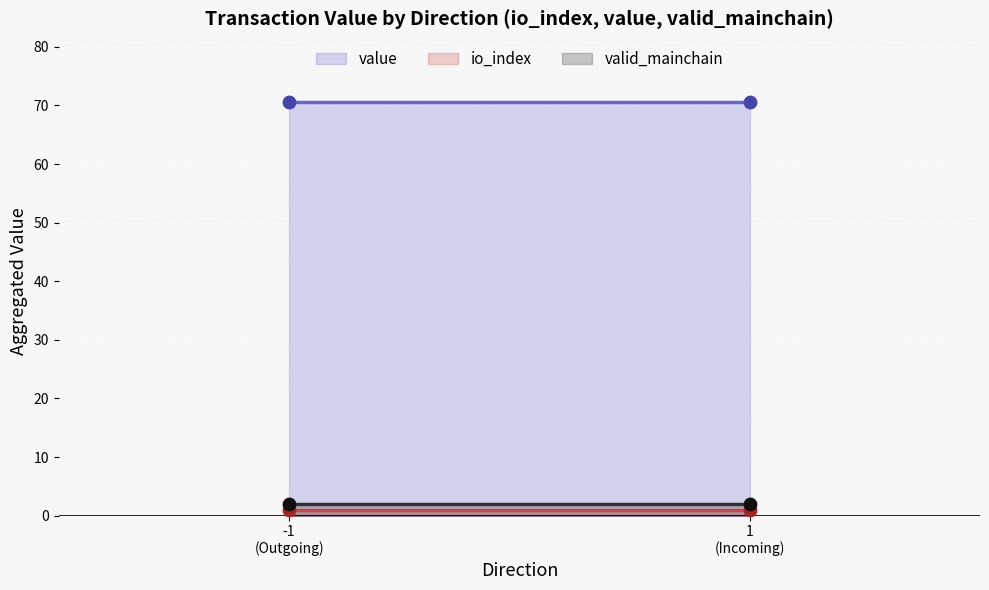

Which series reaches the minimum Y coordinate?

io_index